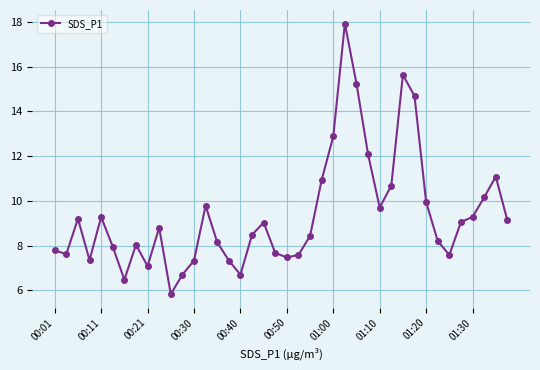

What is the smallest value displayed?

5.8